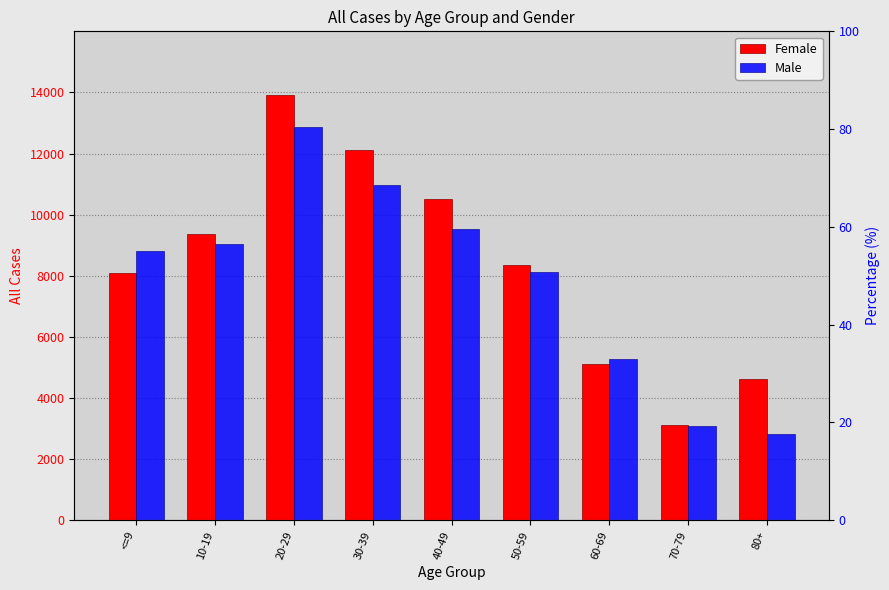

Reading left to right, what are all the values shown in this chart?

Female: 8103	9354	13913	12107	10529	8355	5114	3120	4627
Male: 8806	9043	12882	10956	9522	8130	5282	3082	2834